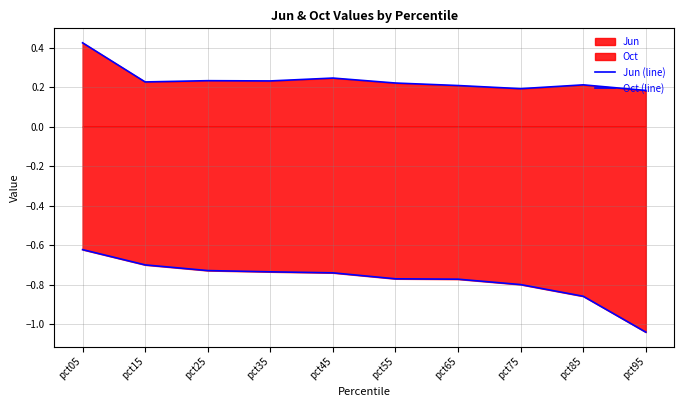

Reading left to right, what are all the values shown in this chart?

Jun (line): pct05=0.4	pct15=0.2	pct25=0.2	pct35=0.2	pct45=0.2	pct55=0.2	pct65=0.2	pct75=0.2	pct85=0.2	pct95=0.2
Oct (line): pct05=-0.6	pct15=-0.7	pct25=-0.7	pct35=-0.7	pct45=-0.7	pct55=-0.8	pct65=-0.8	pct75=-0.8	pct85=-0.9	pct95=-1.0